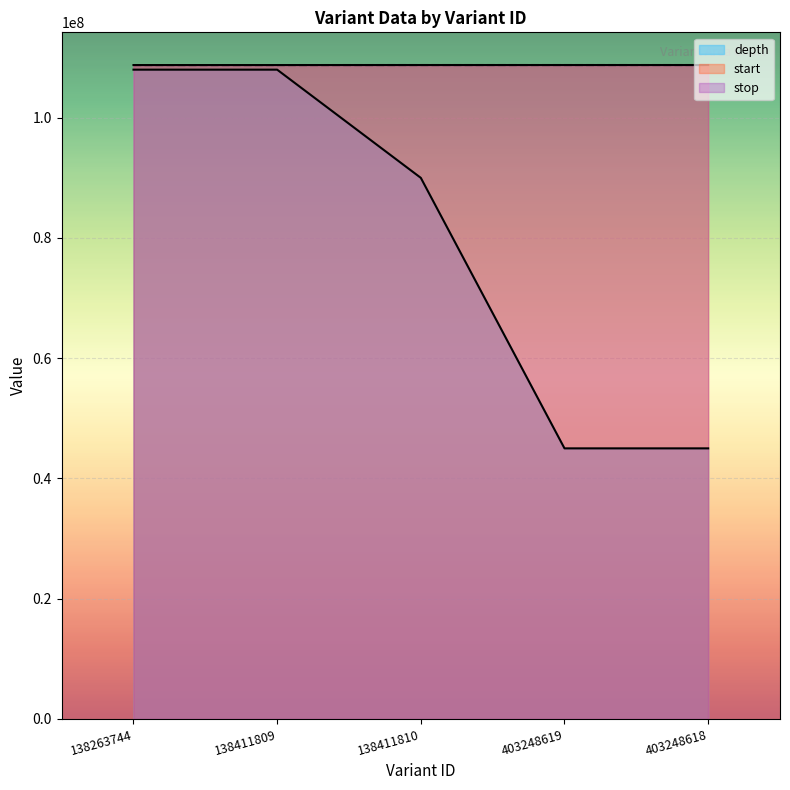

True or false: stop and depth intersect in this chart.

False